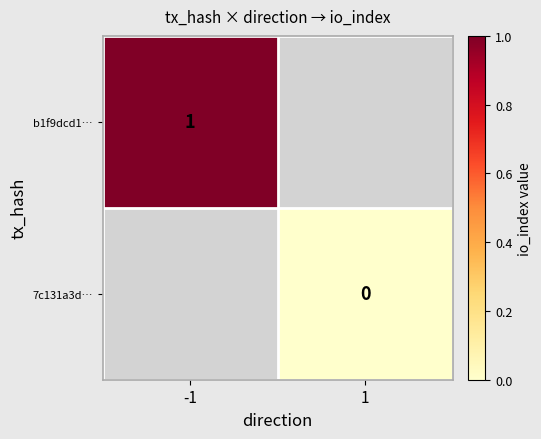

Is the value of b1f9dcd1… at -1 greater than the value of 7c131a3d… at 1?

Yes